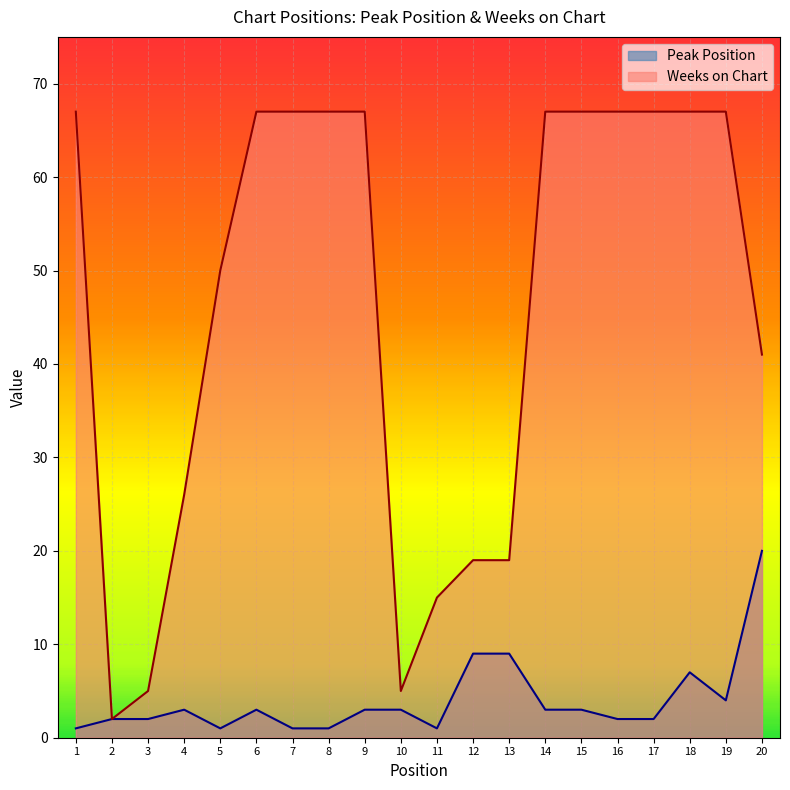

What is the approximate value of Weeks on Chart at 19?

67